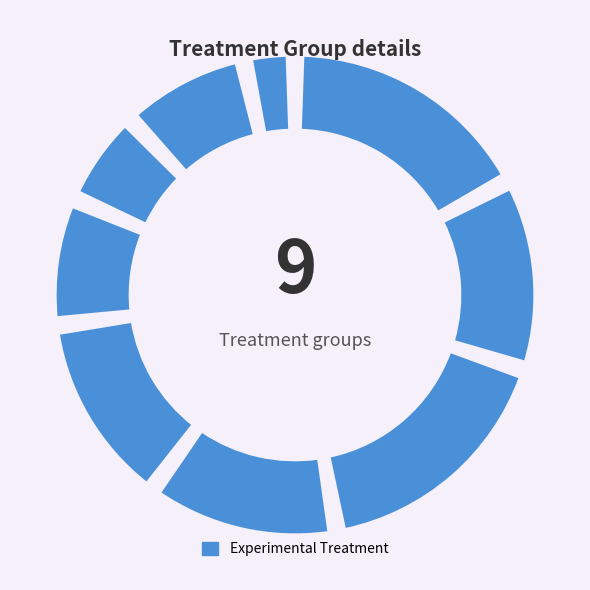

What is the change in value from 高级（中小学教师） to 中级（中小学教师）?

-150